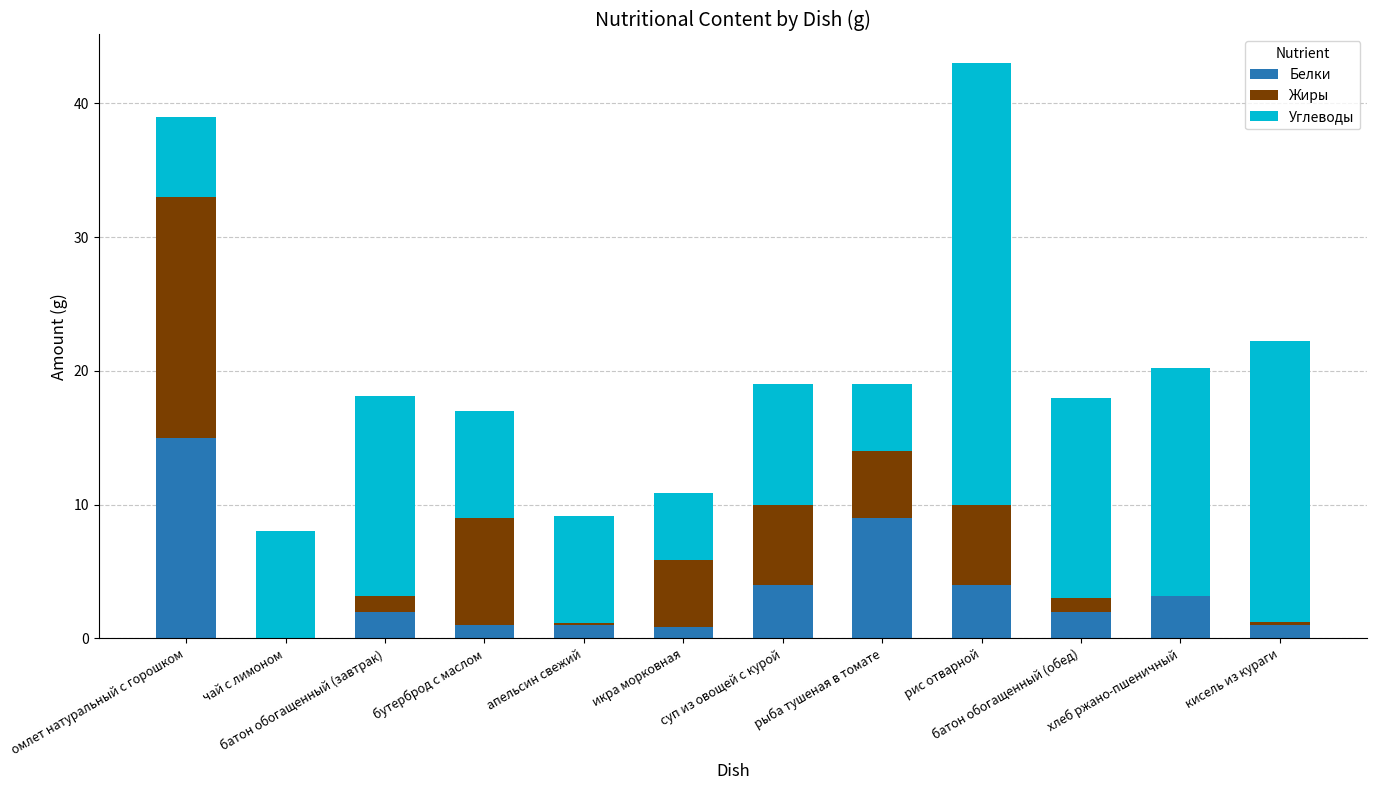

Is it true that Белки equals 1.0 at апельсин свежий?

True